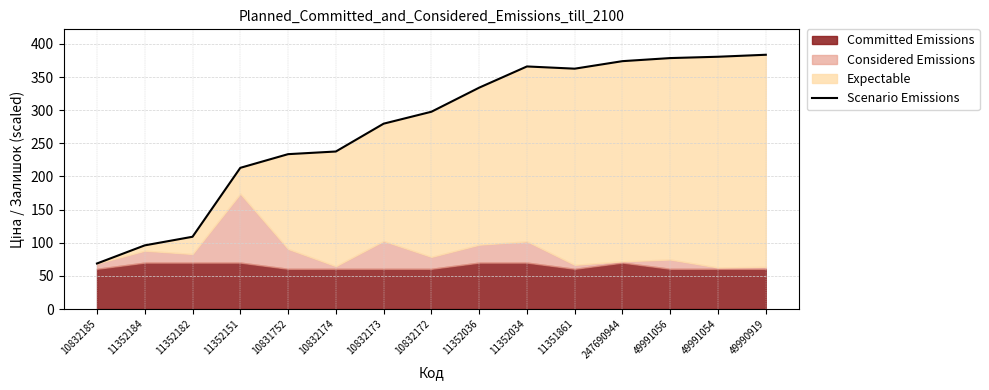

What is the change in value from 10832173 to 49990919?

+104.0